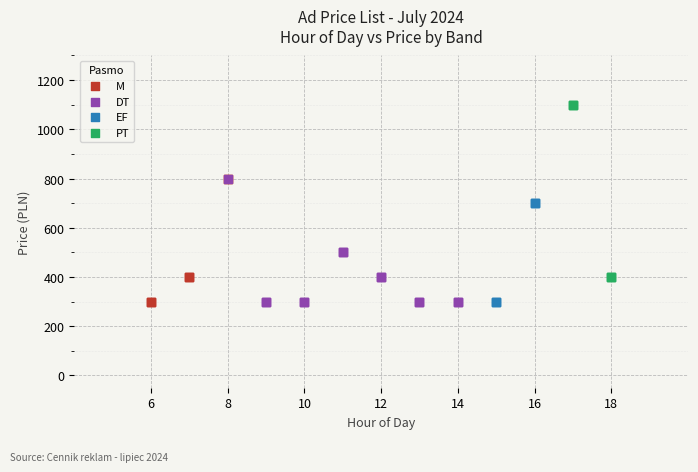

What are all the series names shown in the legend?

M, DT, EF, PT